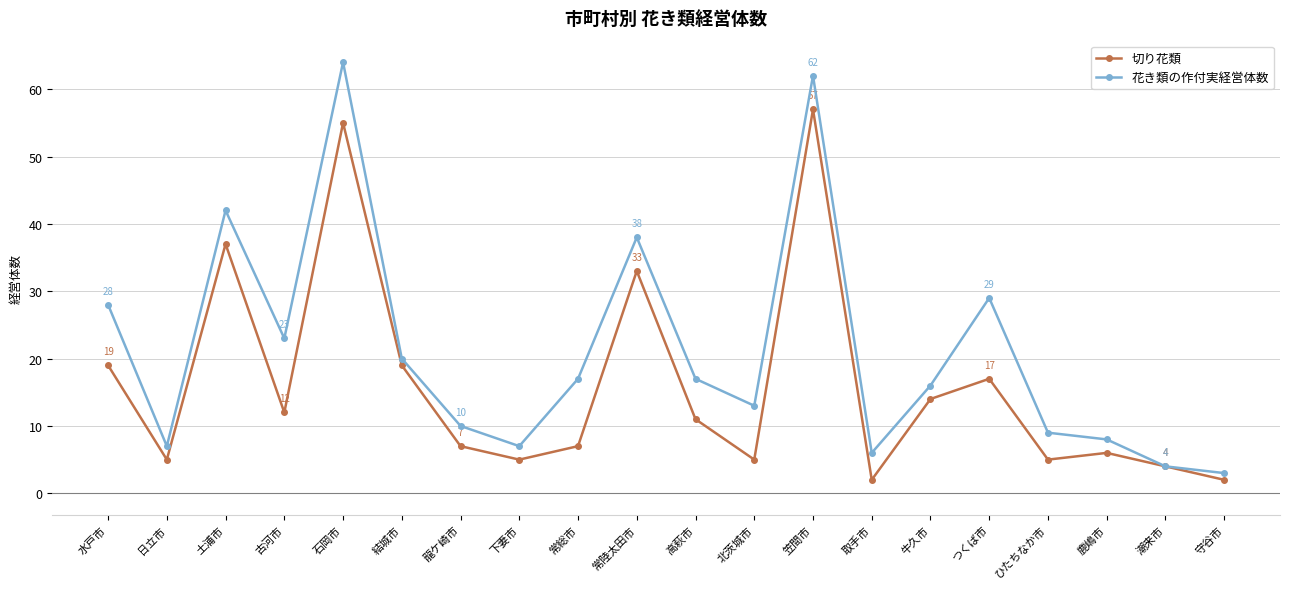

Which series has the largest range (max minus min)?

花き類の作付実経営体数